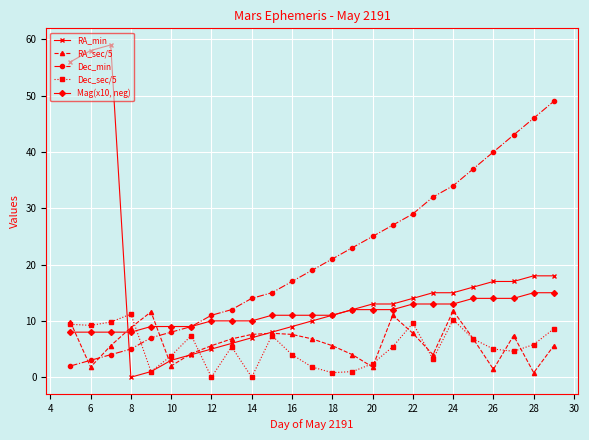

What is the value of the RA_min point at the 8th from the left?

5.0